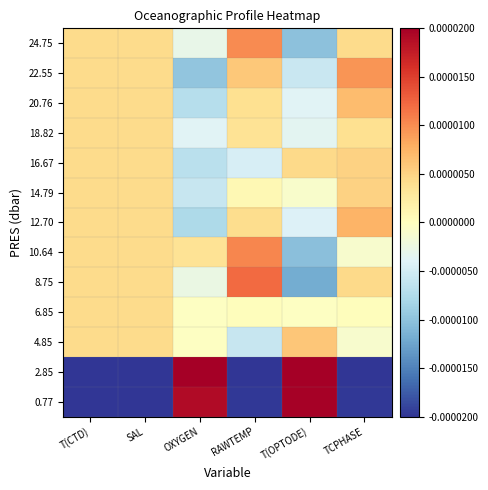

At RAWTEMP, list the series in order from smallest to largest.

2.85, 0.77, 4.85, 16.67, 6.85, 14.79, 18.82, 20.76, 12.70, 22.55, 24.75, 10.64, 8.75